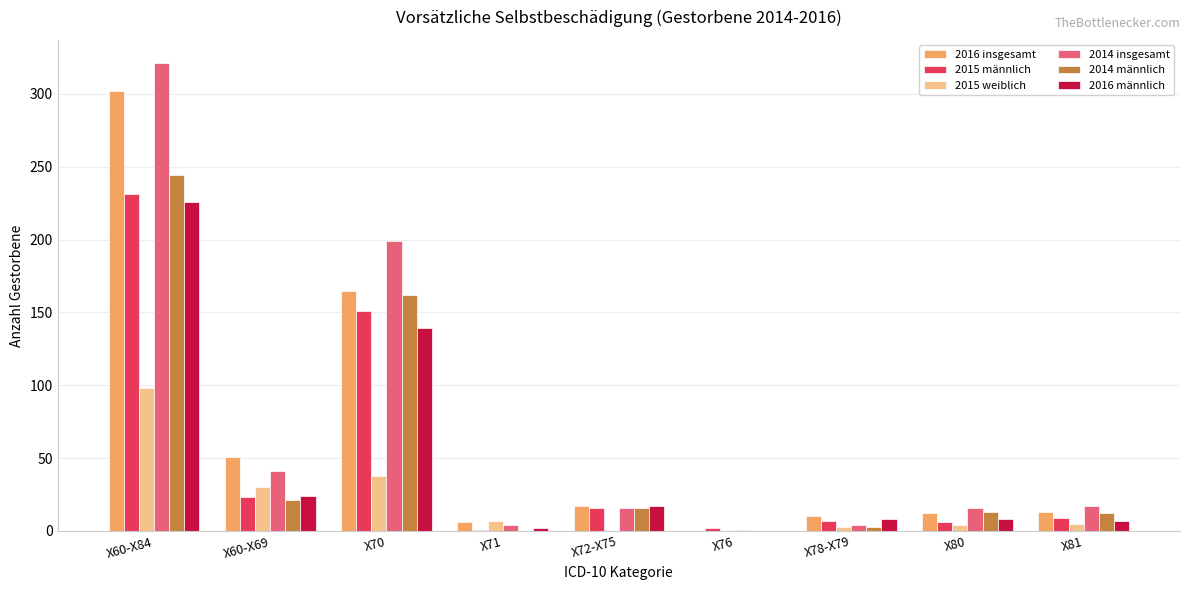

The 2016 männlich series shows 24 at X60-X69. True or false?

True